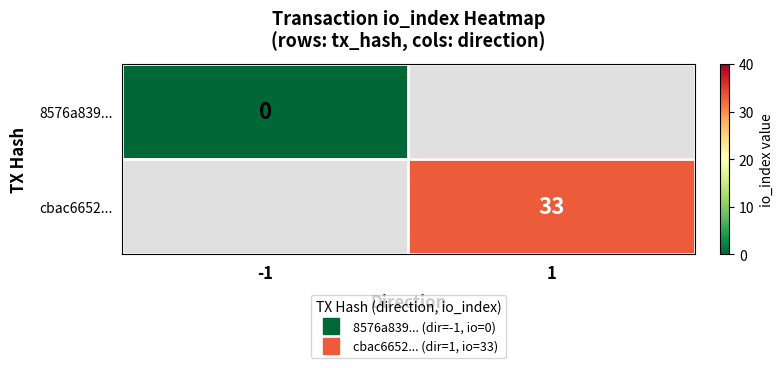

How many data points does each series have?

2